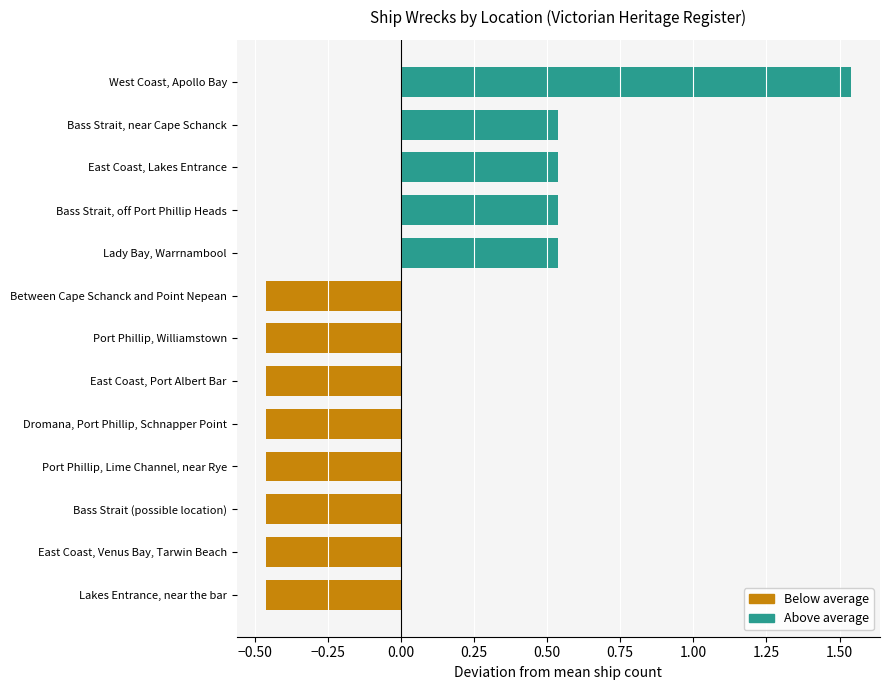

The chart shows a value of 2 at East Coast, Lakes Entrance. True or false?

True